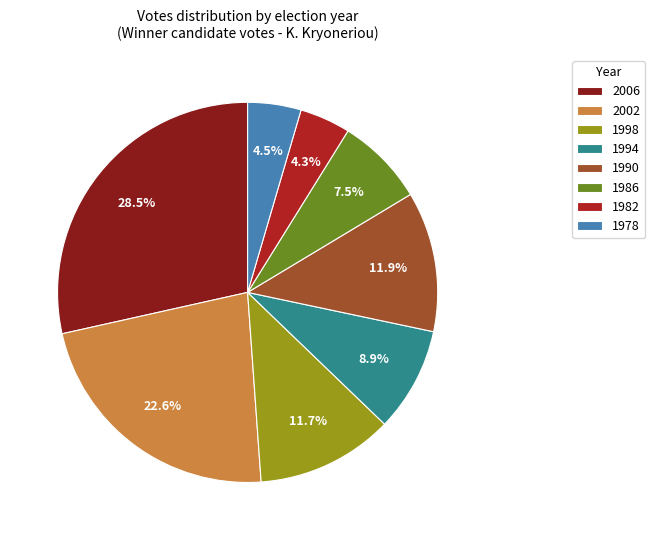

Between 1982 and 1994, which is larger?

1994